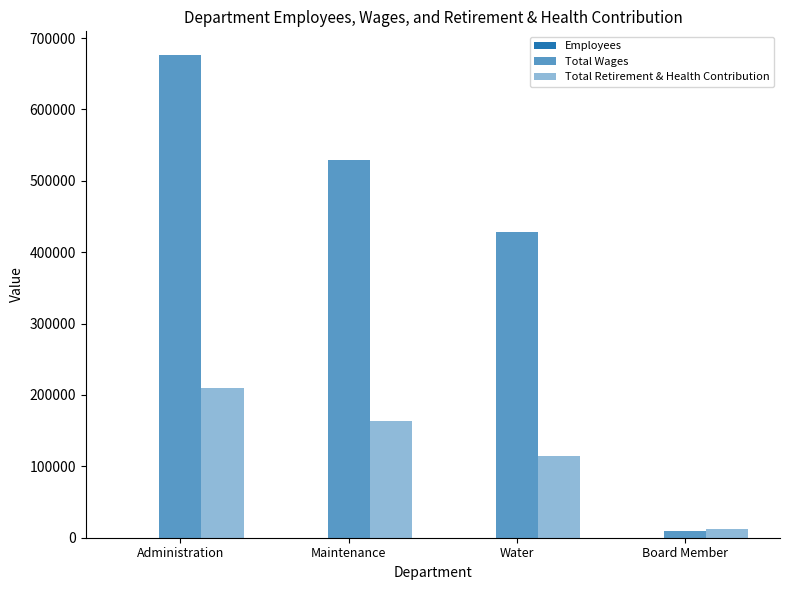

Is it true that Total Wages equals 15185 at Board Member?

False